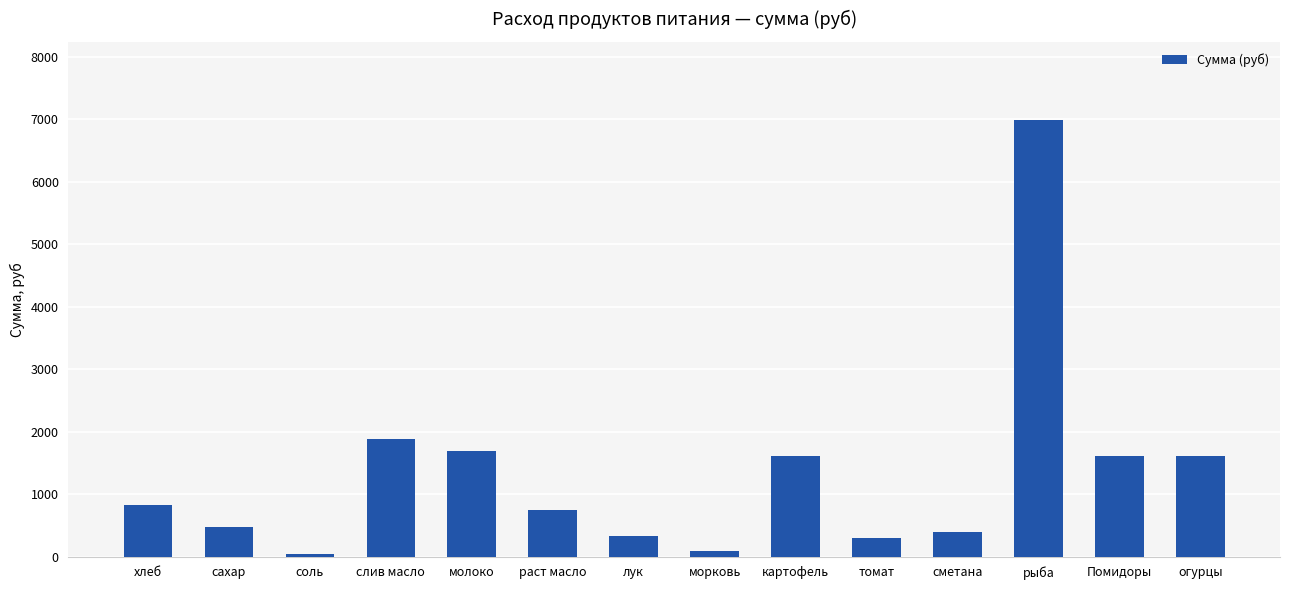

What is the ratio of the value at рыба to the value at морковь?

78.0